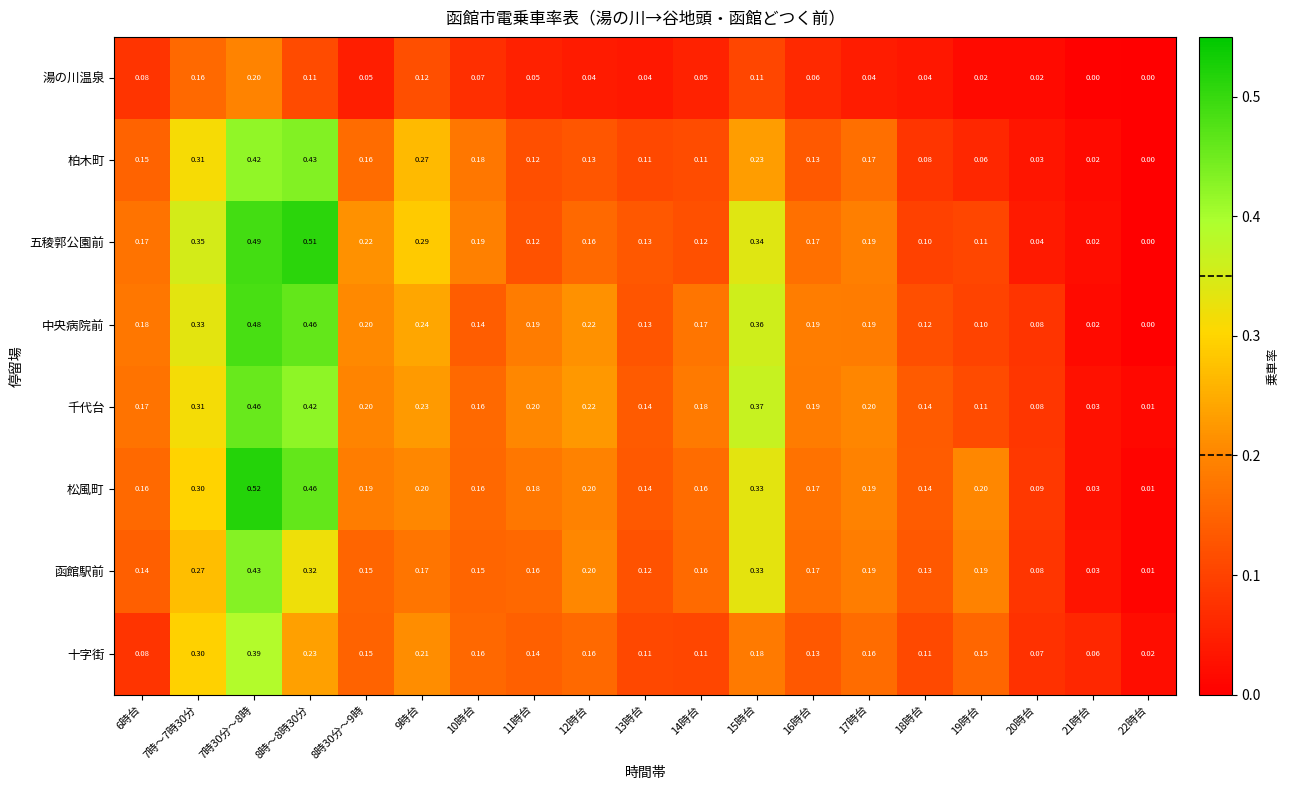

Which series changed the most between 7時30分～8時 and 14時台?

五稜郭公園前